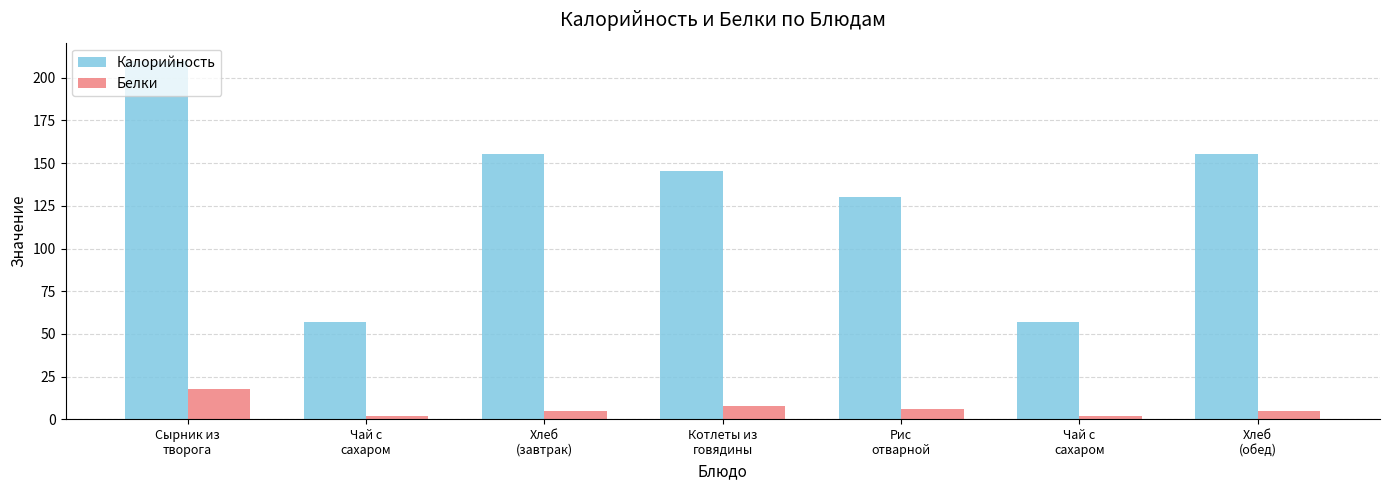

Reading left to right, transcribe all the data shown in this chart.

Калорийность: 210.0	56.8	155.4	145.2	130.3	56.8	155.4
Белки: 18.0	2.0	4.8	7.9	6.0	2.0	4.8